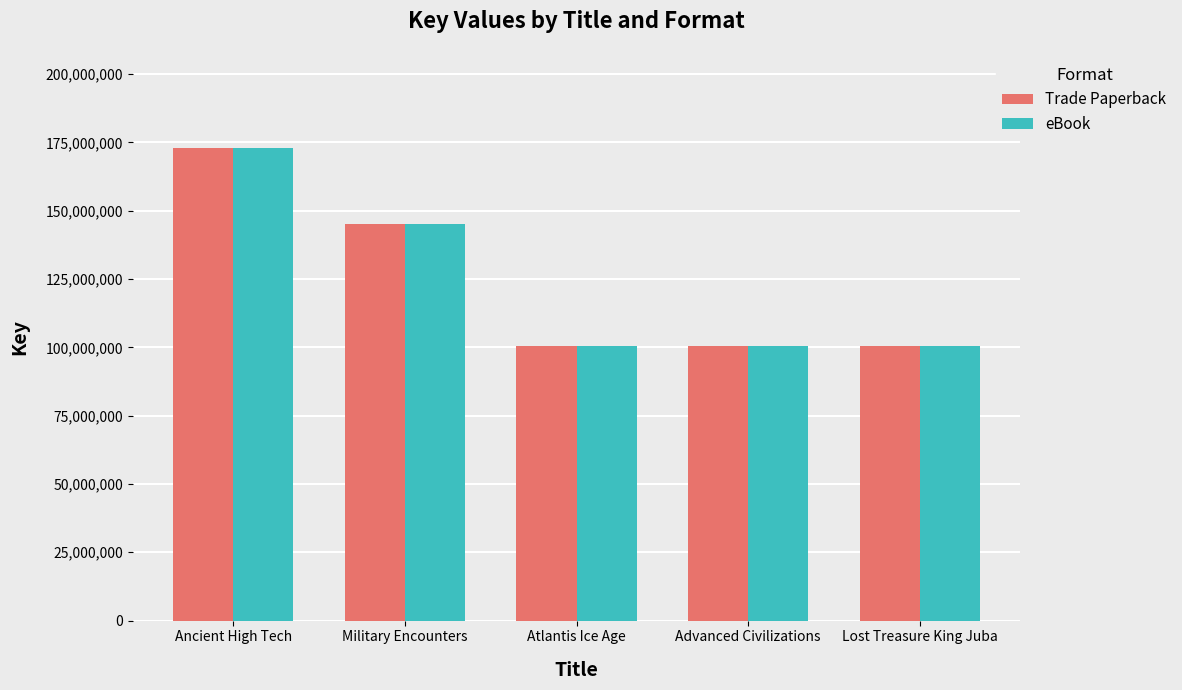

The value of eBook at Atlantis Ice Age is 100435576. True or false?

True